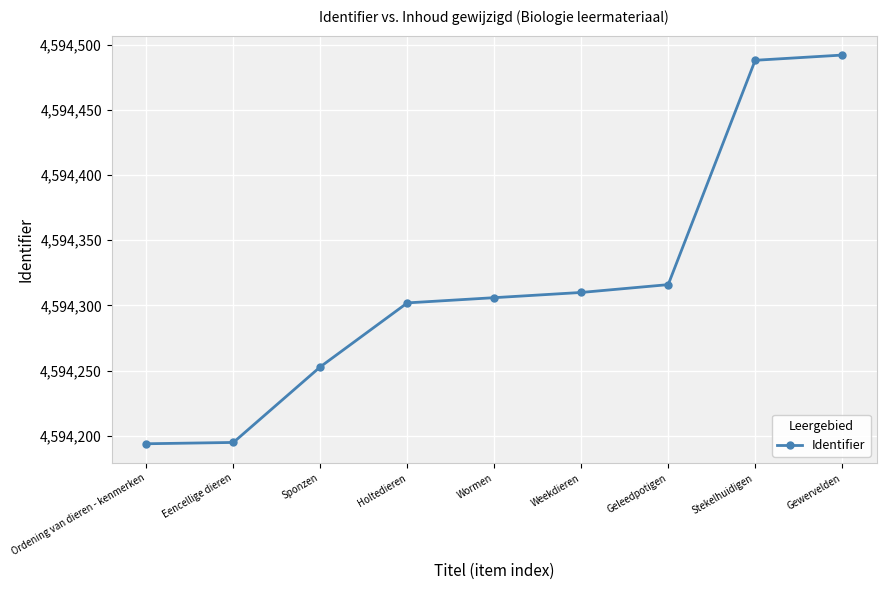

Does the chart display data point markers on the line(s)?

Yes